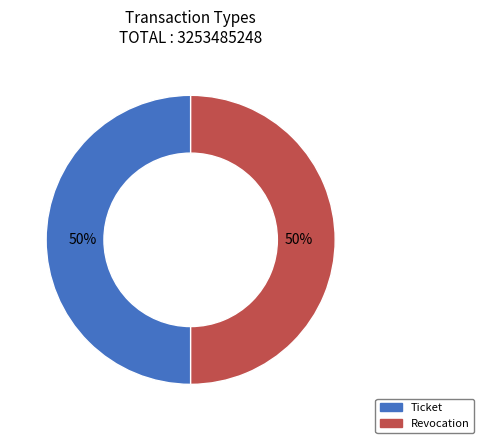

To the nearest percent, what portion does Revocation represent?

50%